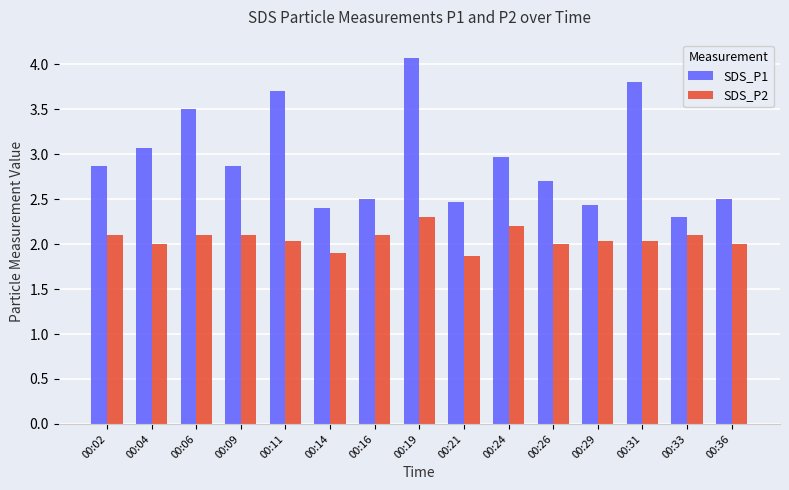

True or false: SDS_P2 has a value of 2.8 at 00:11.

False